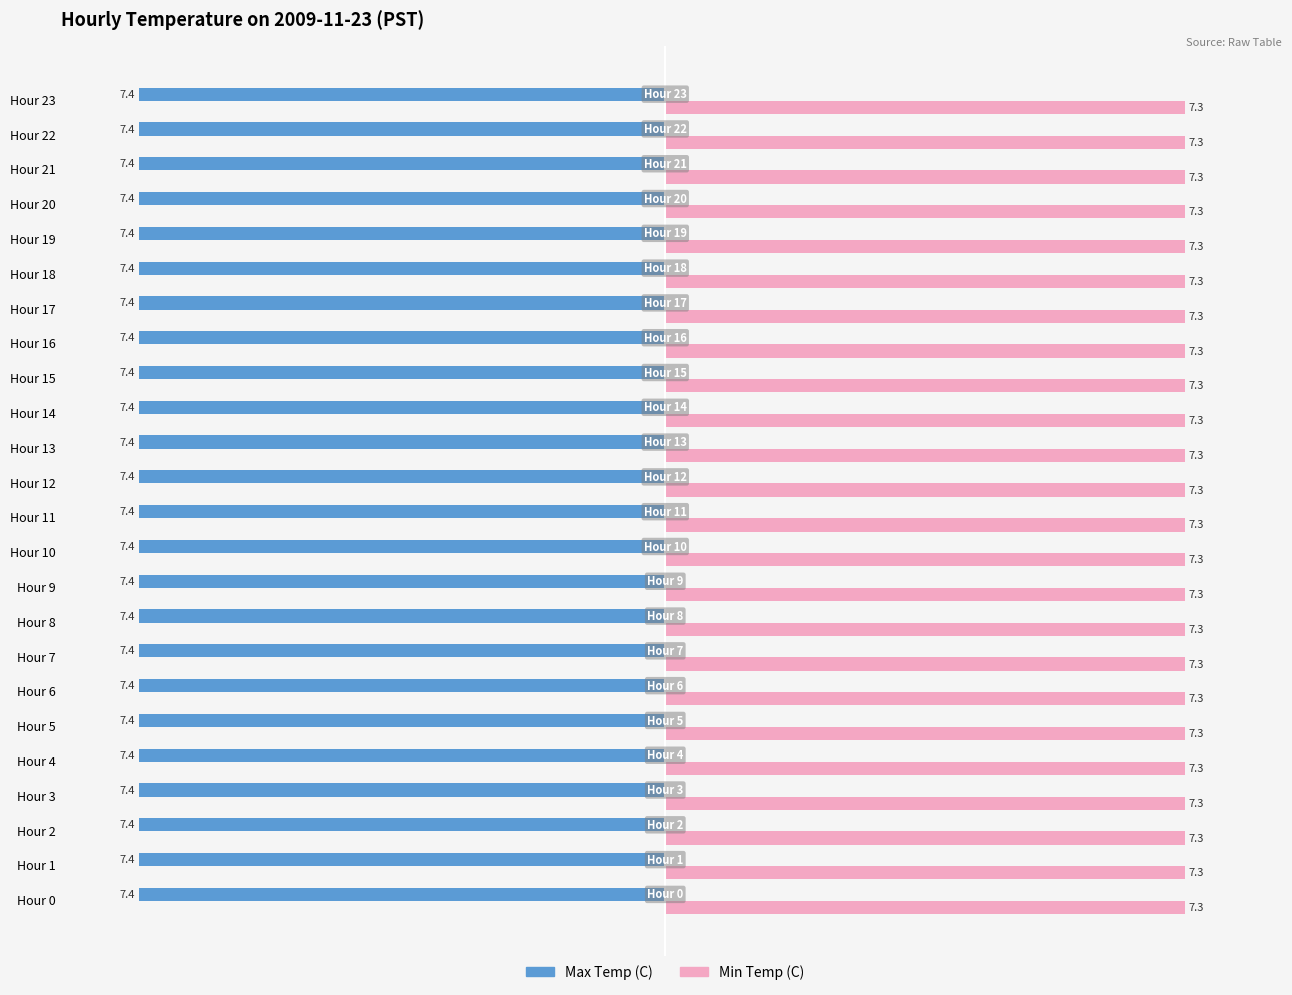

What is the average value of the Min Temp (C) series?

7.3